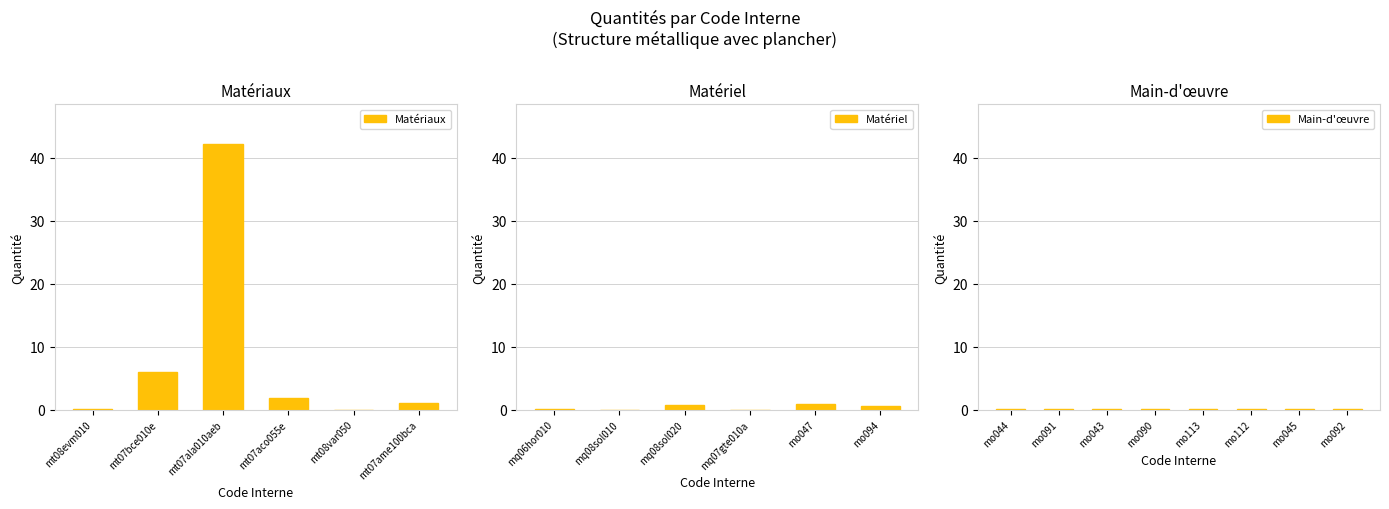

Is it true that the value at mq07gte010a is 0.0?

False